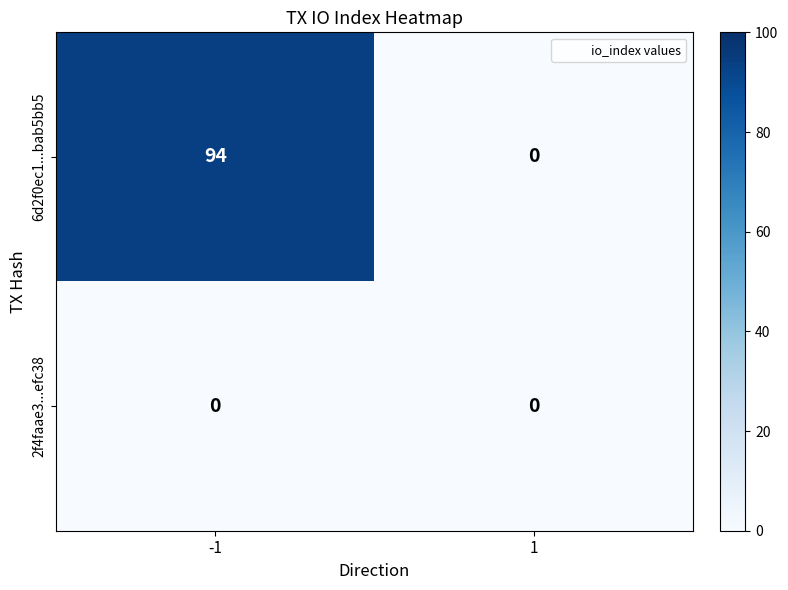

What is the total value across all series at -1?

94